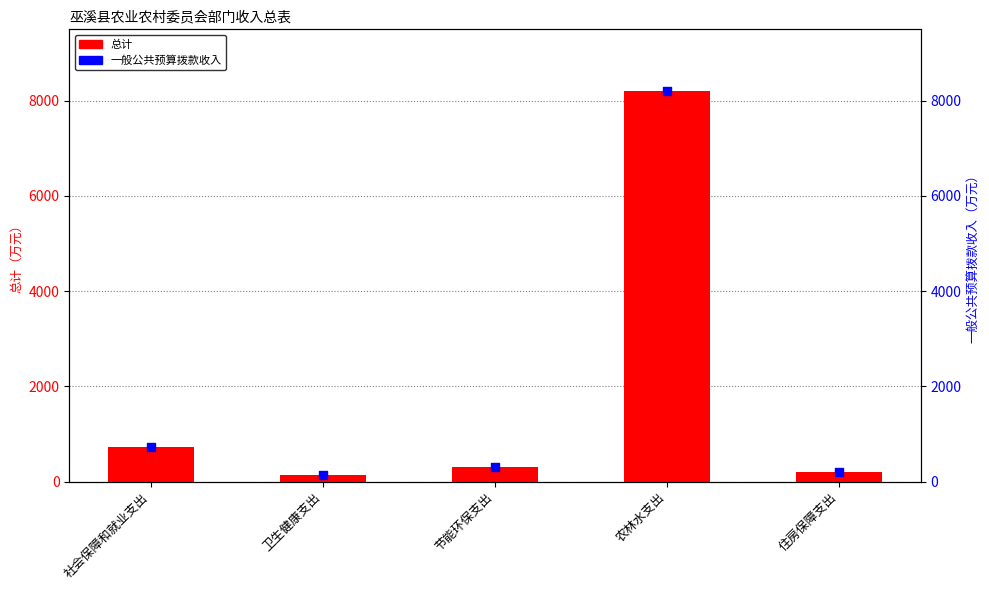

What are all the series names shown in the legend?

总计, 一般公共预算拨款收入